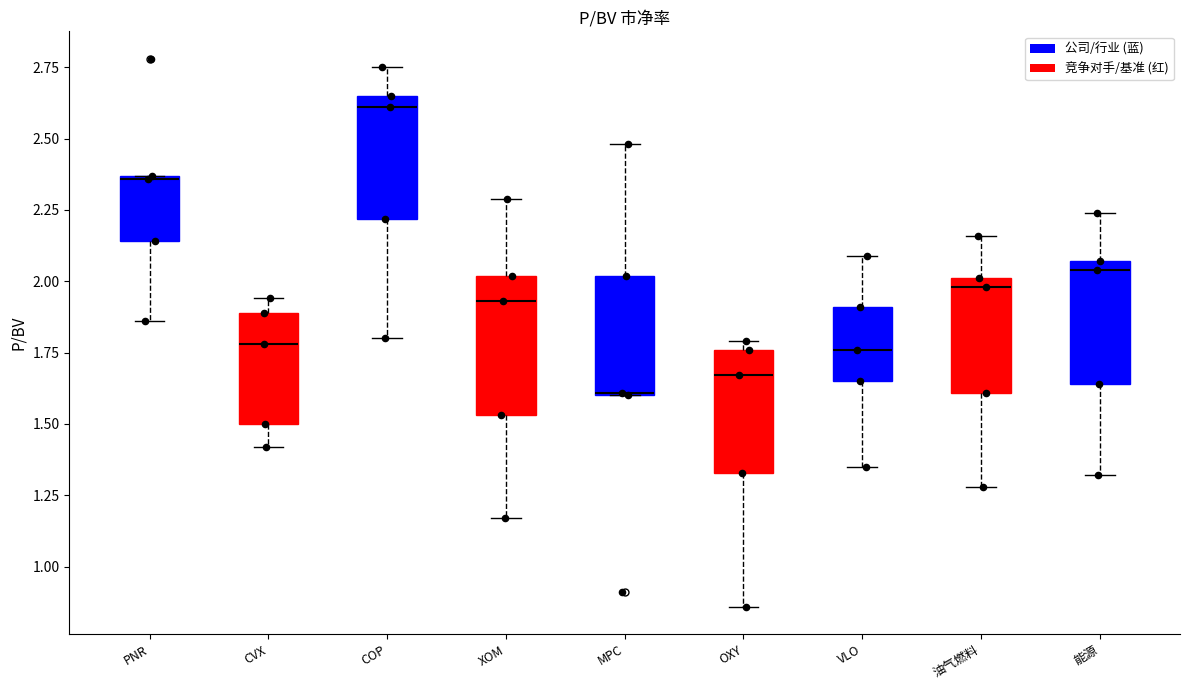

Reading left to right, read every box against the y-axis: the position of its median line, the range the box covers, and the ends of its whiskers. The values are not printed on the chart, so give them approximately, as read against the axis.

PNR: median 2.35, box 2.15 to 2.35, whiskers 1.85 to 2.35
CVX: median 1.80, box 1.50 to 1.90, whiskers 1.40 to 1.95
COP: median 2.60, box 2.20 to 2.65, whiskers 1.80 to 2.75
XOM: median 1.95, box 1.55 to 2.00, whiskers 1.15 to 2.30
MPC: median 1.60, box 1.60 to 2.00, whiskers 1.60 to 2.50
OXY: median 1.65, box 1.35 to 1.75, whiskers 0.85 to 1.80
VLO: median 1.75, box 1.65 to 1.90, whiskers 1.35 to 2.10
油气燃料: median 2.00 (just below the box's upper edge), box 1.60 to 2.00, whiskers 1.30 to 2.15
能源: median 2.05 (just below the box's upper edge), box 1.65 to 2.05, whiskers 1.30 to 2.25